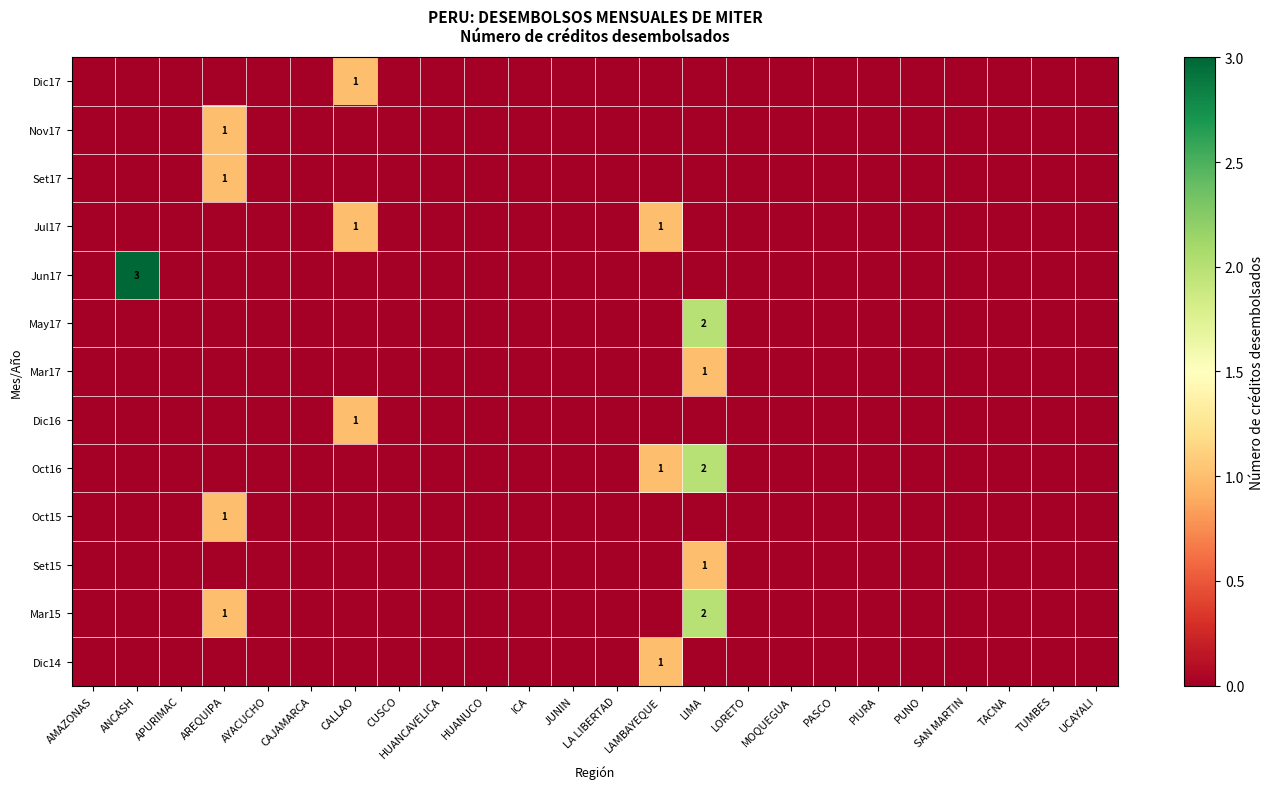

True or false: Nov17 has a value of 0 at AREQUIPA.

False